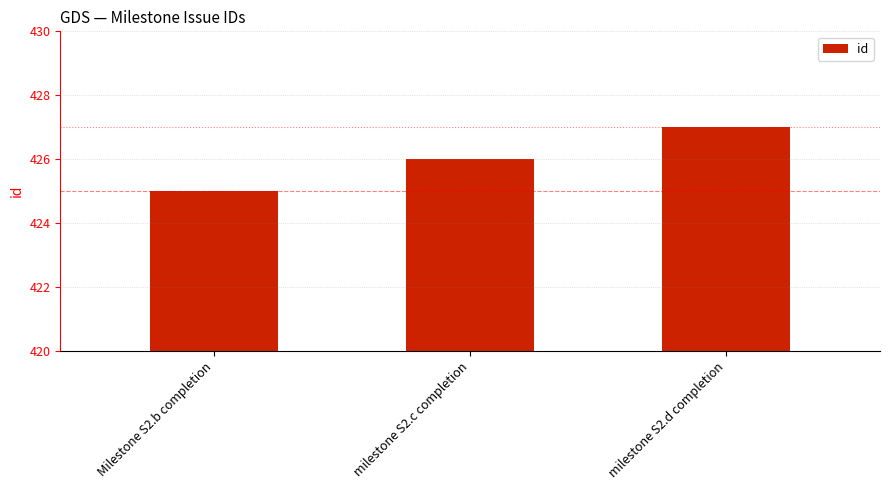

At which label is the value closest to 426?

milestone S2.c completion